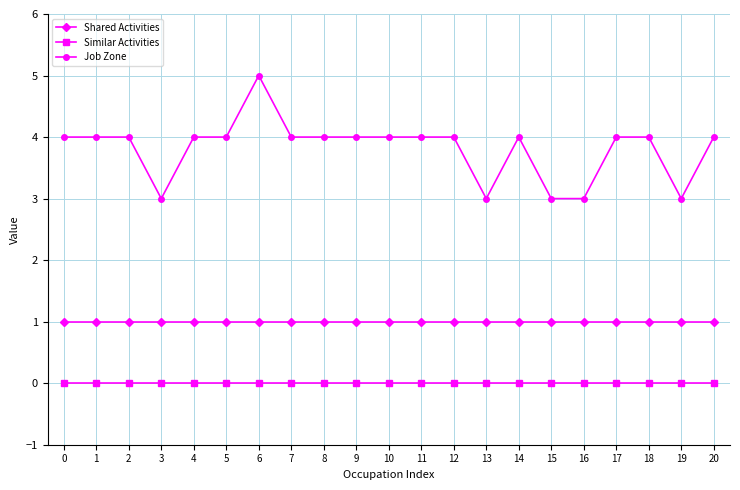

What is the sum of the Job Zone values at 8 and 5?

8